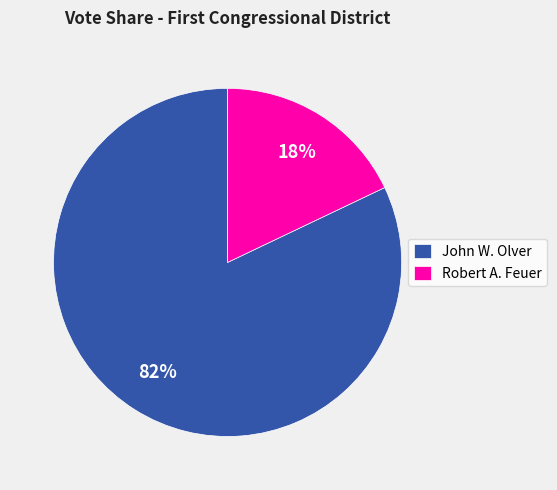

How many slices are in this pie chart?

2